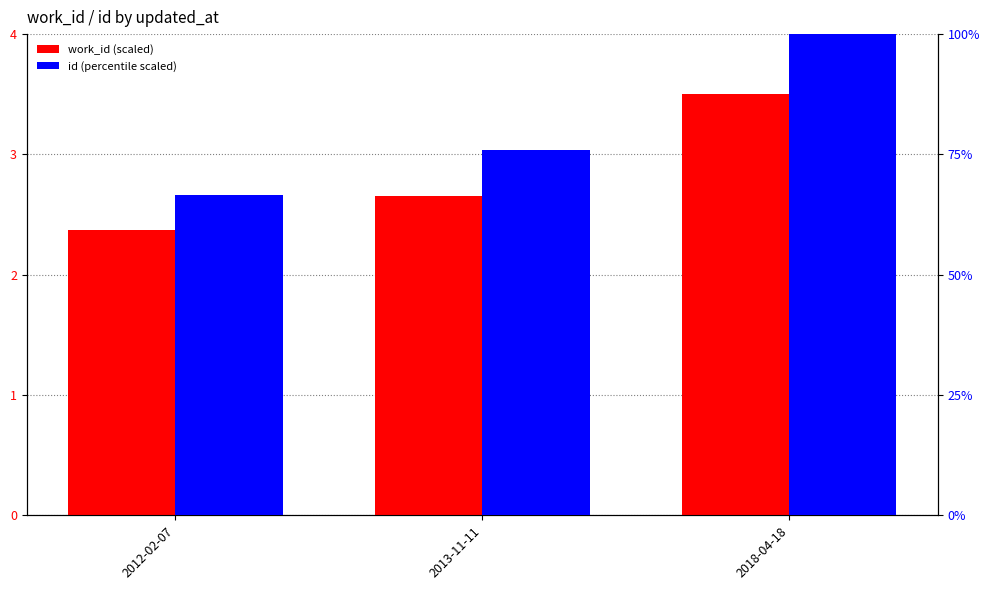

Does the chart contain stacked bars?

No